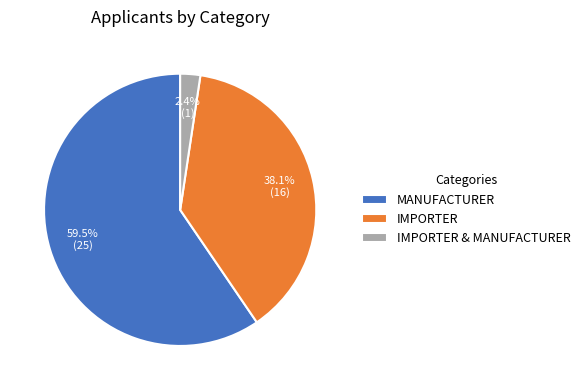

What is the largest slice in the pie chart?

MANUFACTURER